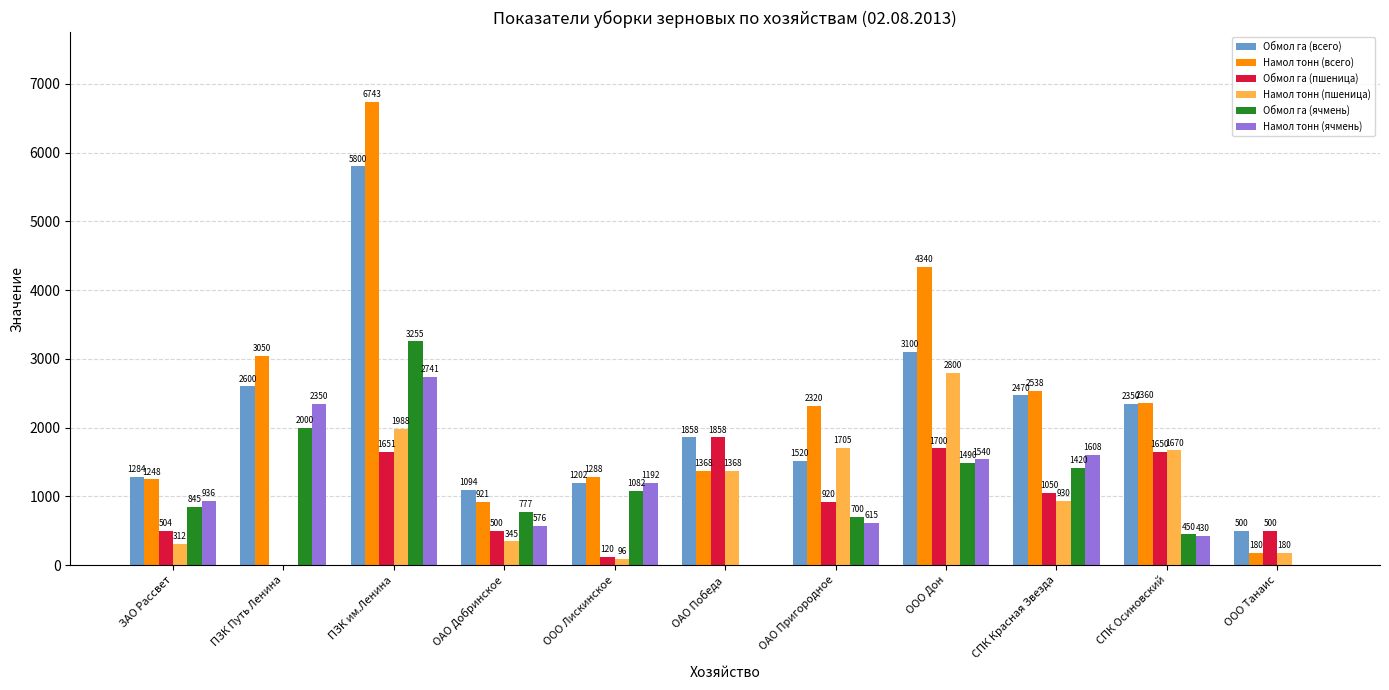

The value of Намол тонн (пшеница) at ПЗК им.Ленина is 2828. True or false?

False